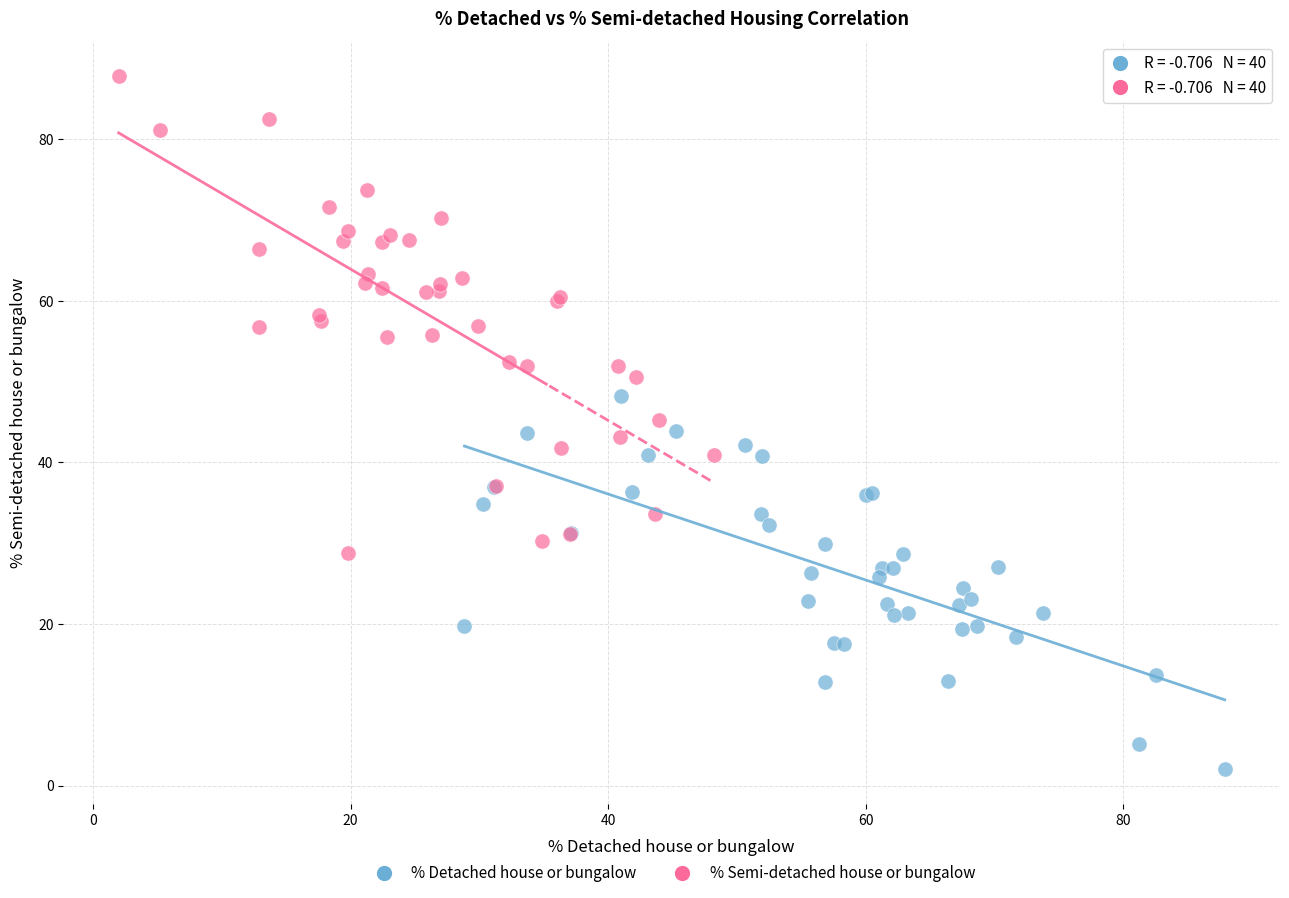

What are all the series names shown in the legend?

% Detached house or bungalow, % Semi-detached house or bungalow